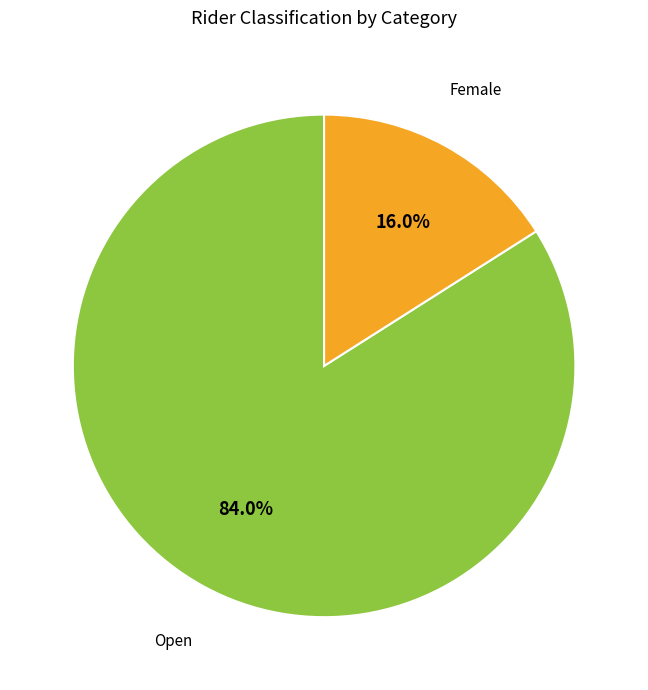

To the nearest percent, what is the difference between the largest and smallest slice percentages?

68%